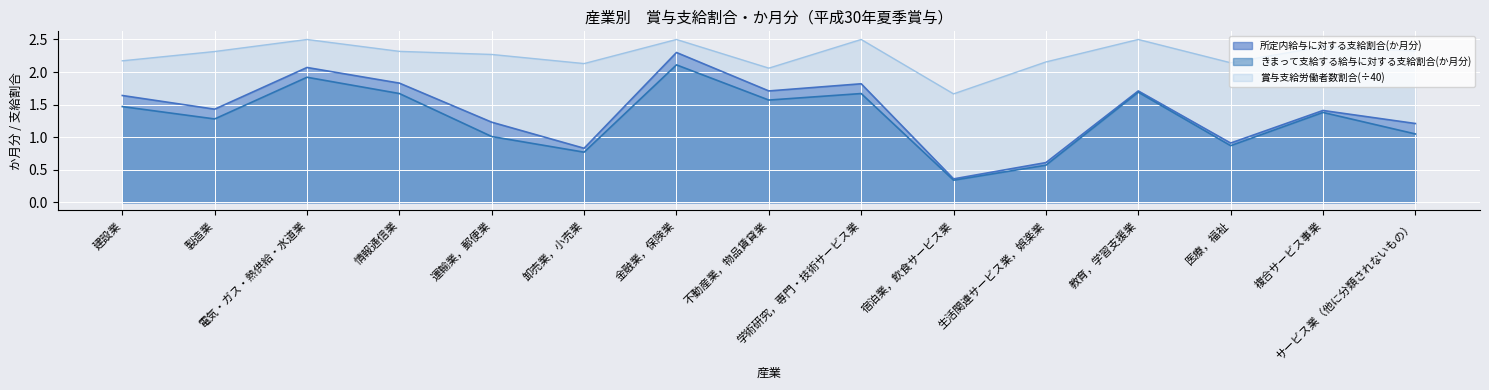

The 賞与支給労働者数割合 series shows 3.4 at サービス業（他に分類されないもの）. True or false?

False